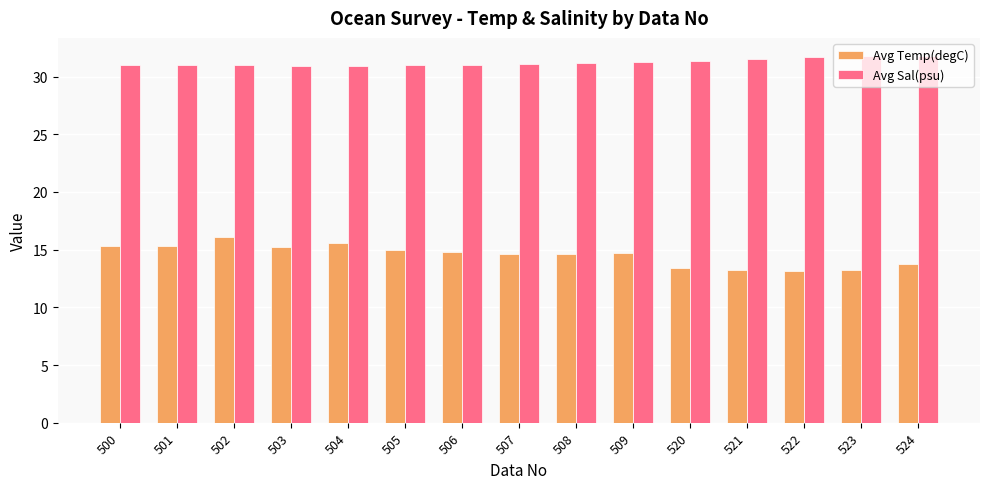

What is the lowest value of the Avg Temp(degC) series?

13.1